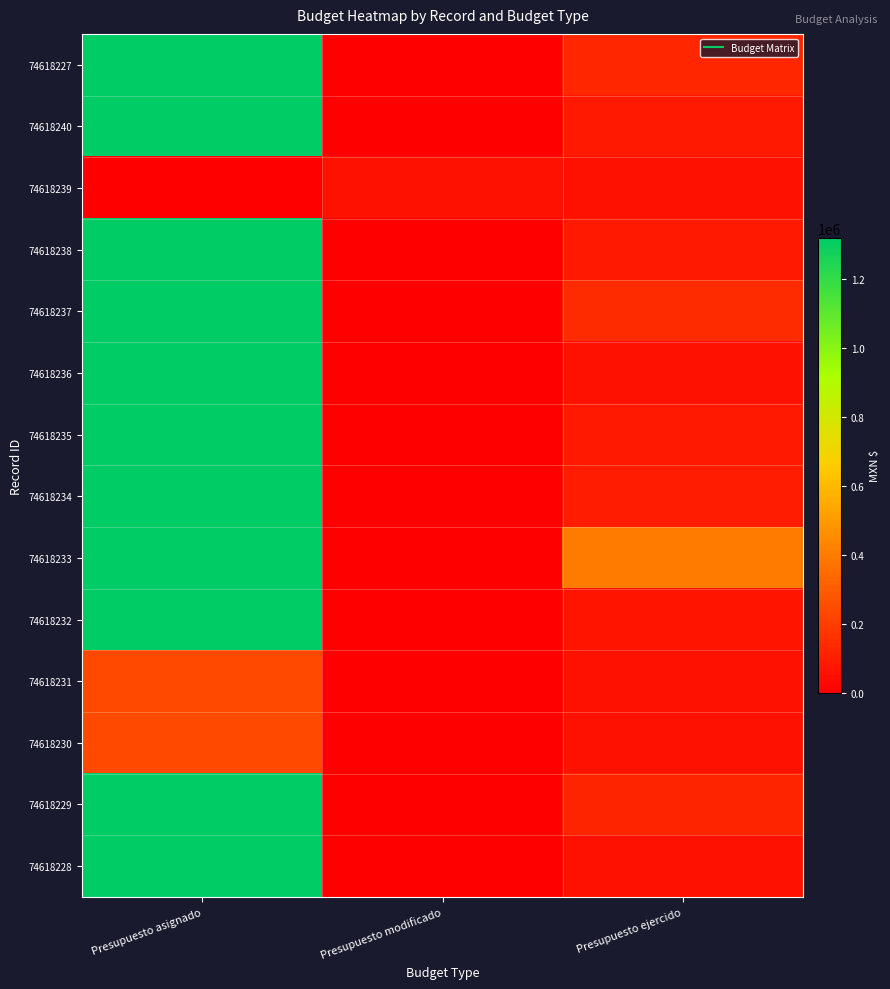

At which category does the chart reach its minimum across all series?

Presupuesto modificado